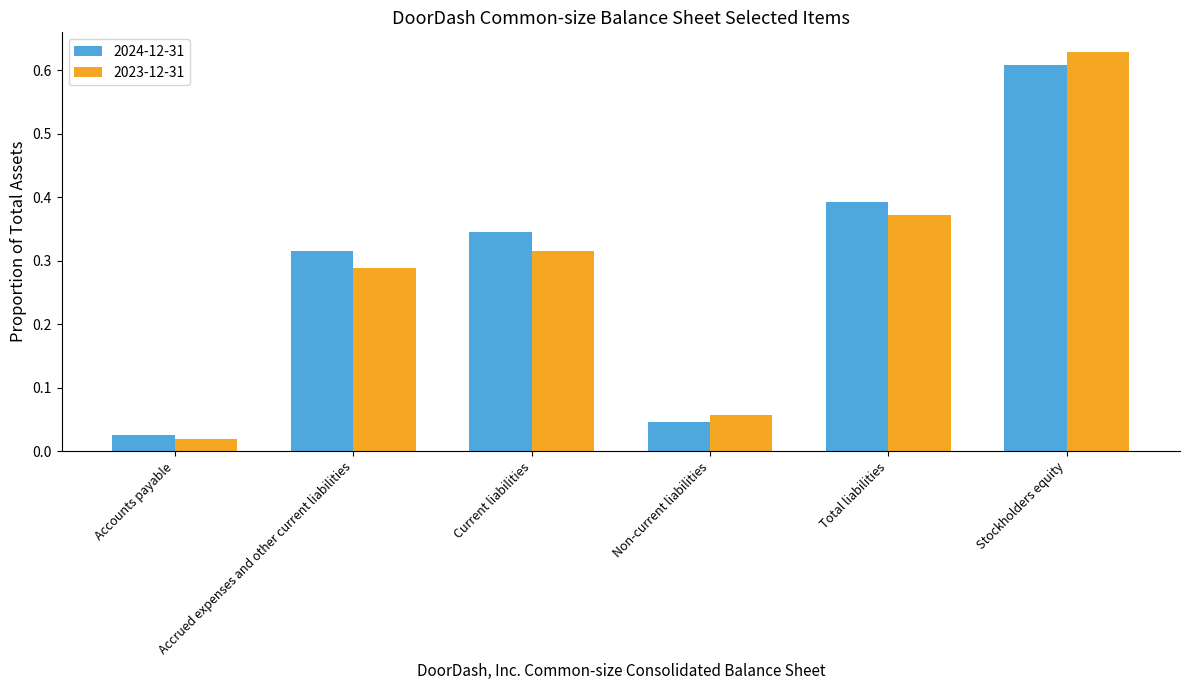

At Current liabilities, list the series in order from smallest to largest.

2023-12-31, 2024-12-31